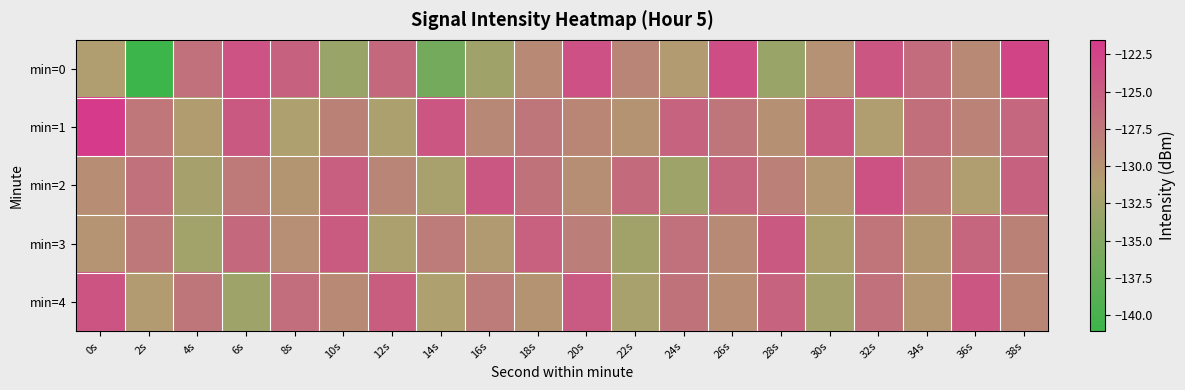

How many data points does each series have?

20